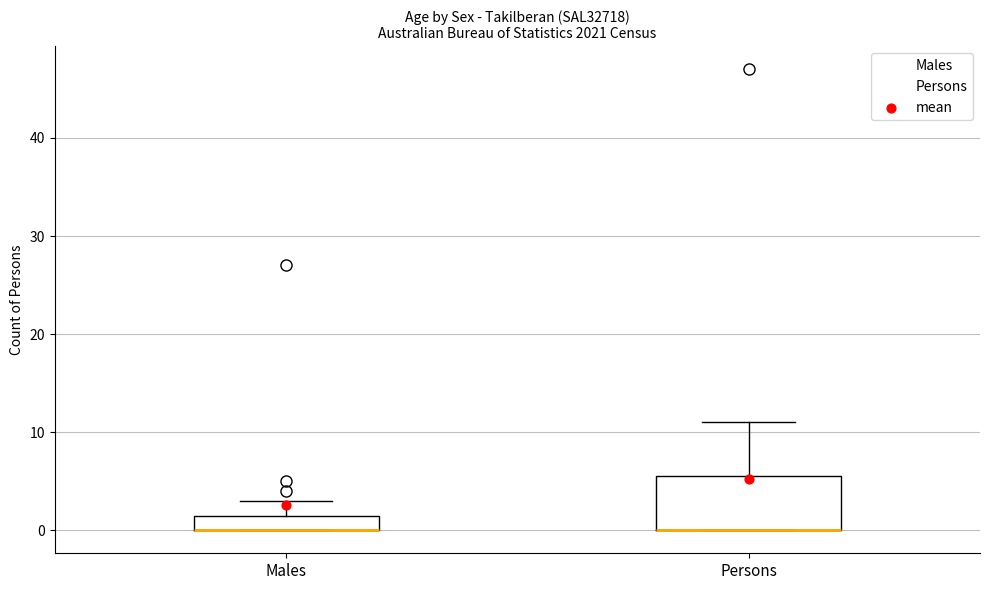

Reading left to right, transcribe this box plot: for each box, give where its median line is, the range the box spans, and where its two whiskers end, as read against the y-axis. The values are not printed on the chart, so give them approximately, as read against the axis.

Males: median 0 (drawn on the box's lower edge), box 0 to 2, whiskers 0 to 3
Persons: median 0 (drawn on the box's lower edge), box 0 to 6, whiskers 0 to 11